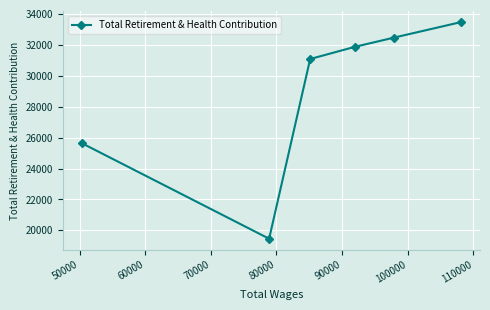

What is the difference between the second highest and minimum values?

13007